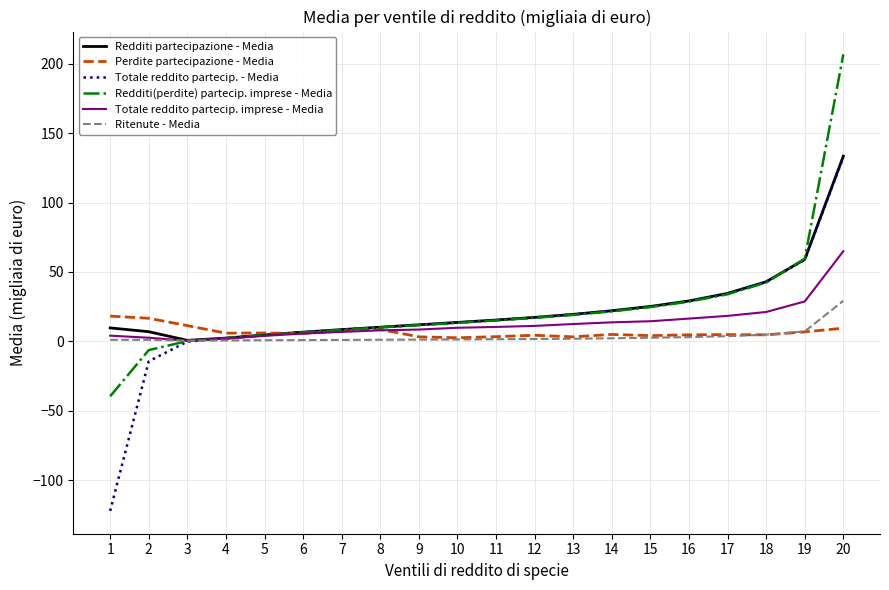

Which series has the largest range (max minus min)?

Totale reddito partecip. - Media